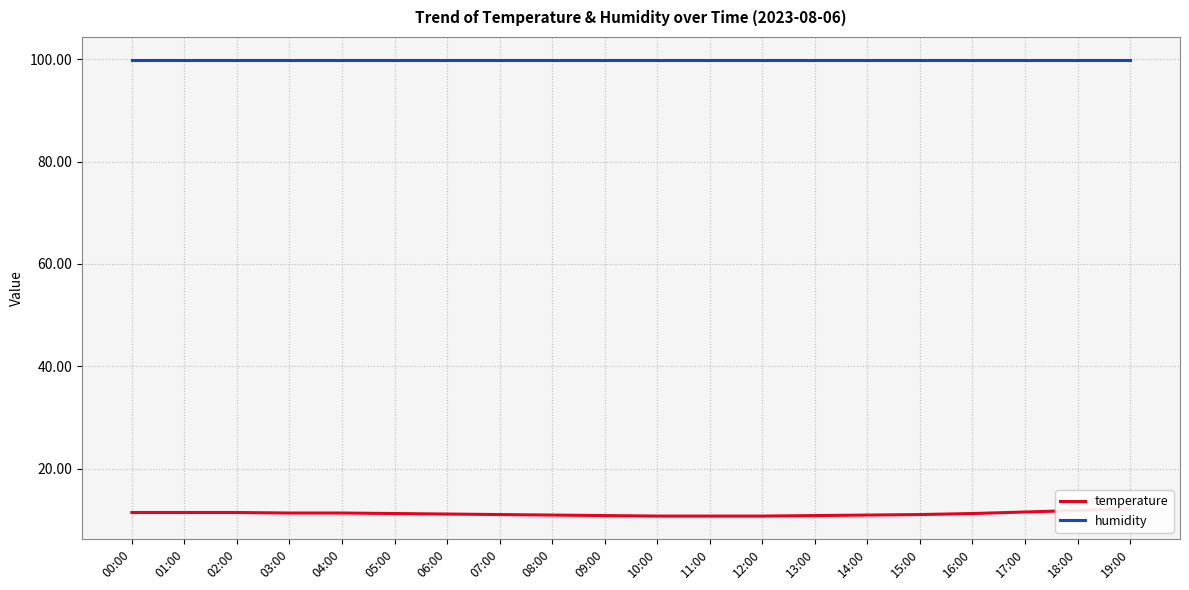

What is the spread (max minus min) of values at 17:00?

88.4